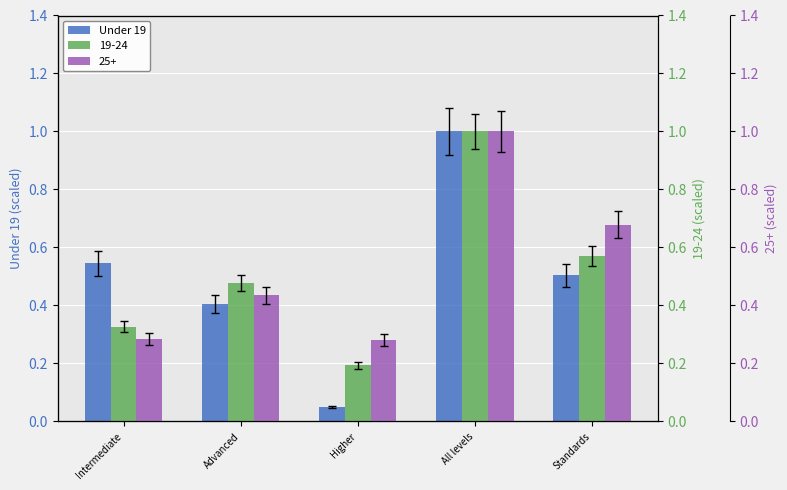

Does the chart contain any negative values?

No